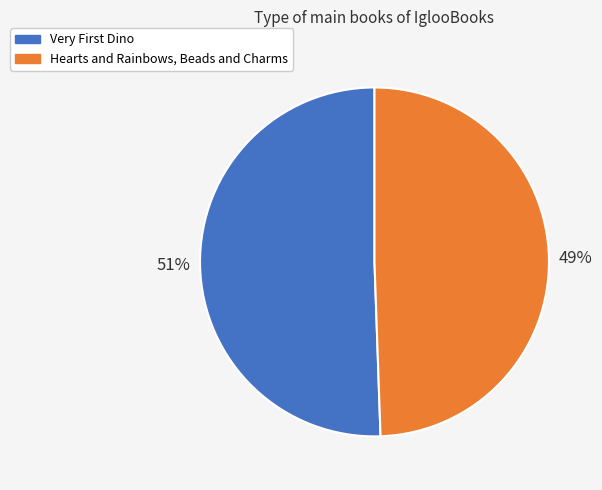

Which category accounts for the majority?

Very First Dino